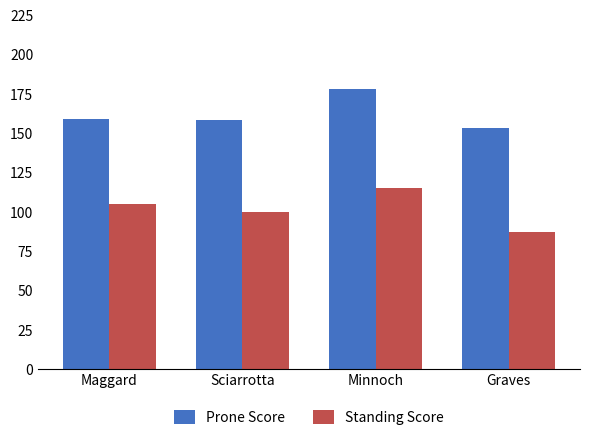

What are all the series names shown in the legend?

Prone Score, Standing Score